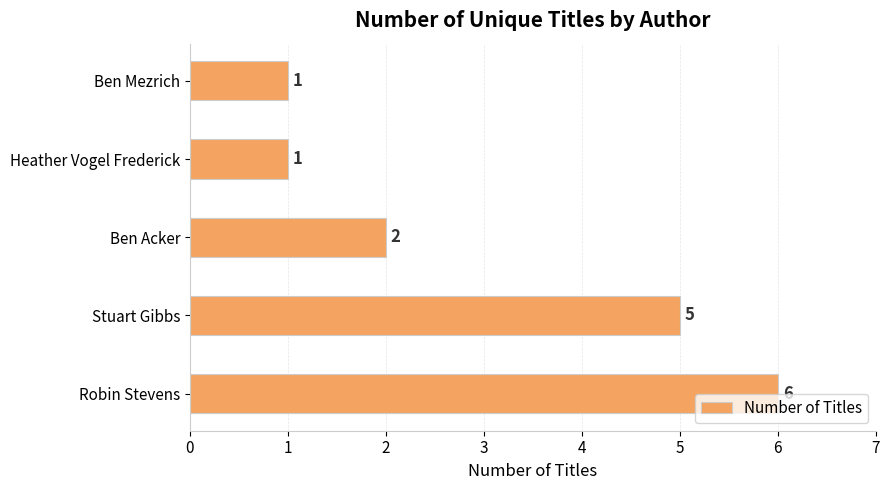

What is the greatest value displayed?

6